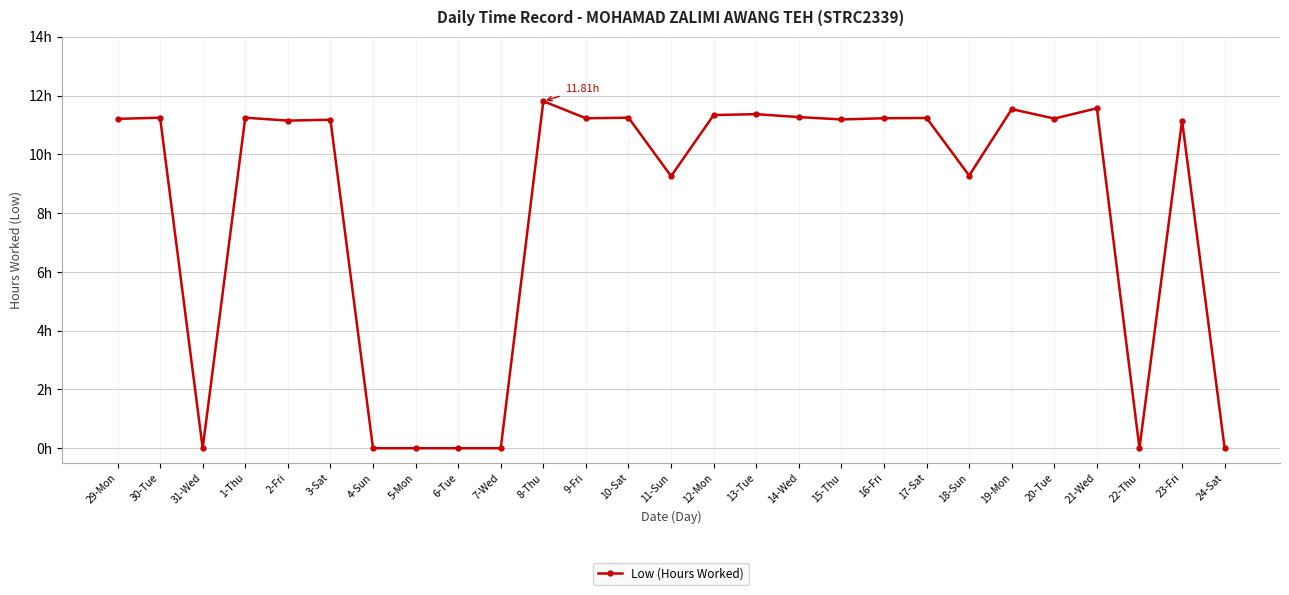

Is this an area chart (filled region under the line)?

No